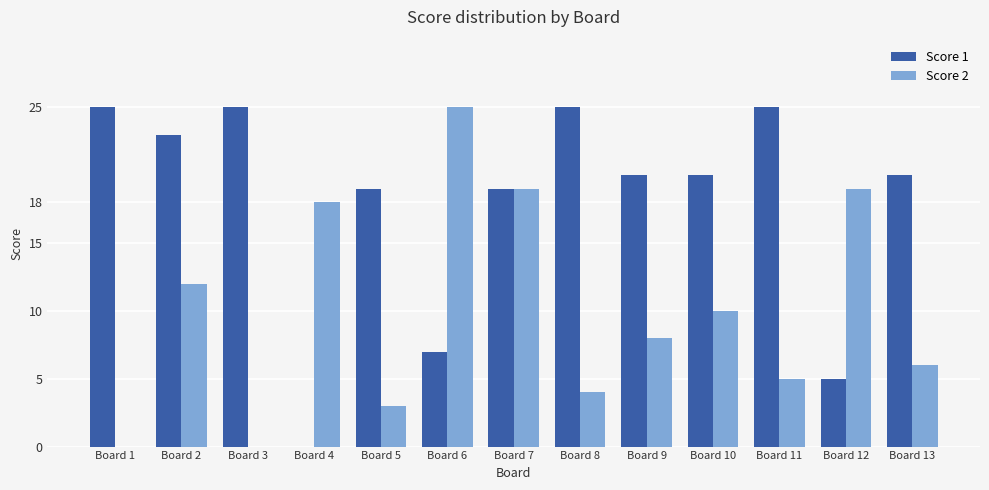

Which category has the highest value in the Score 2 series?

Board 6